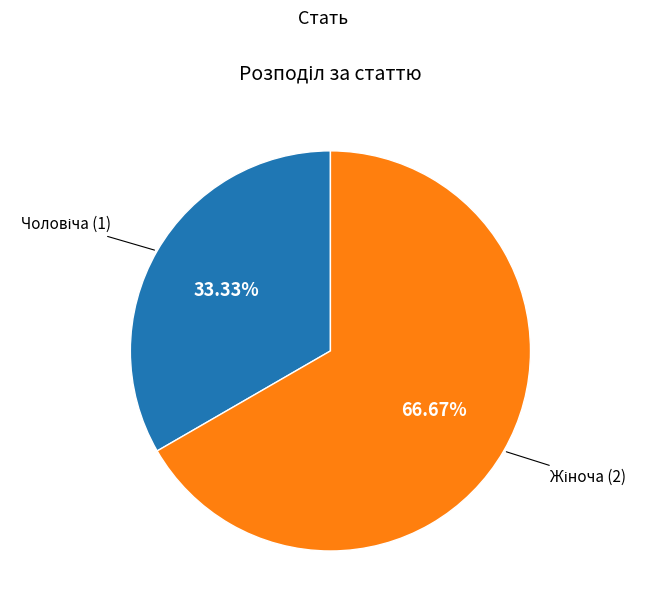

Is there a majority slice in this chart?

Yes